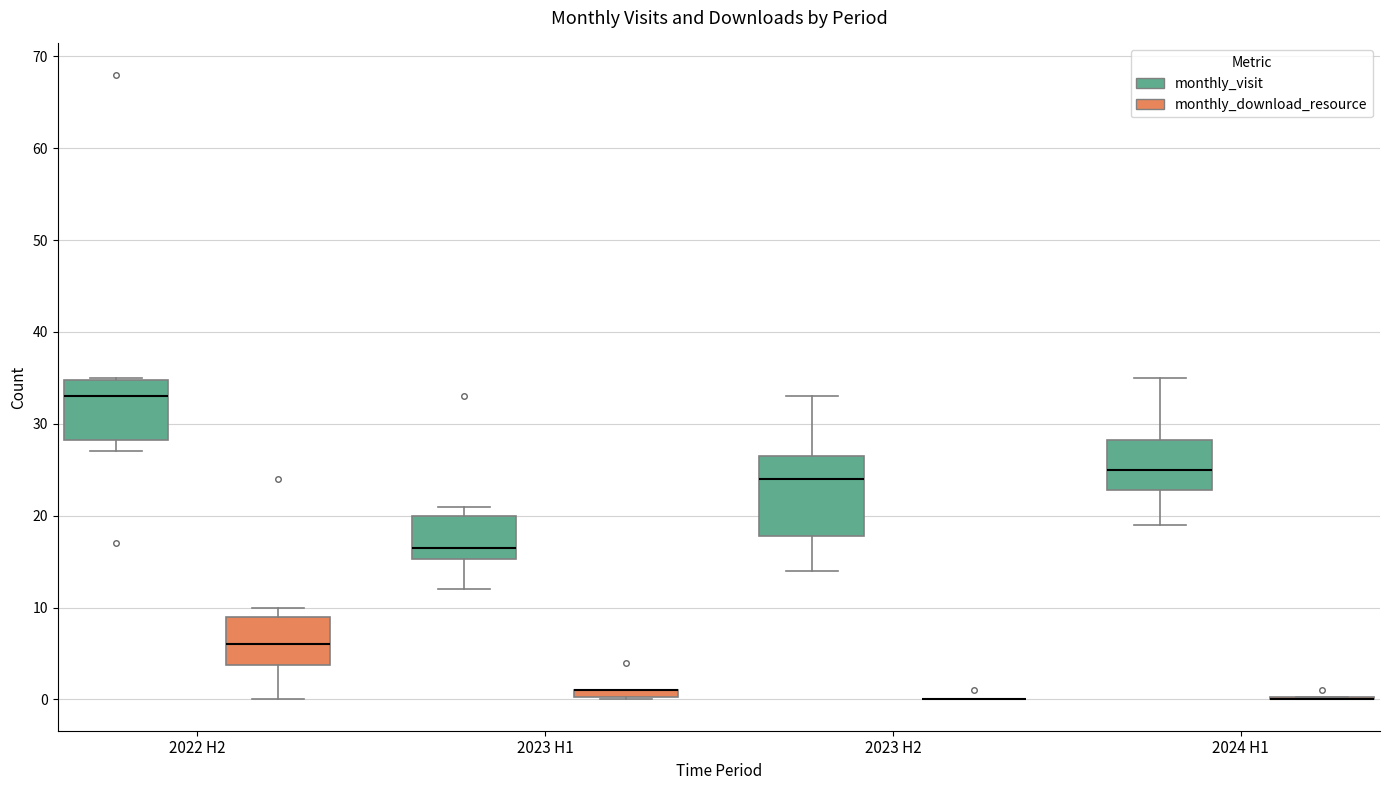

Where is the upper edge of the box for 2022 H2 (monthly_download_resource) on the y-axis? The values are not printed on the chart, so give them approximately, as read against the axis.

9